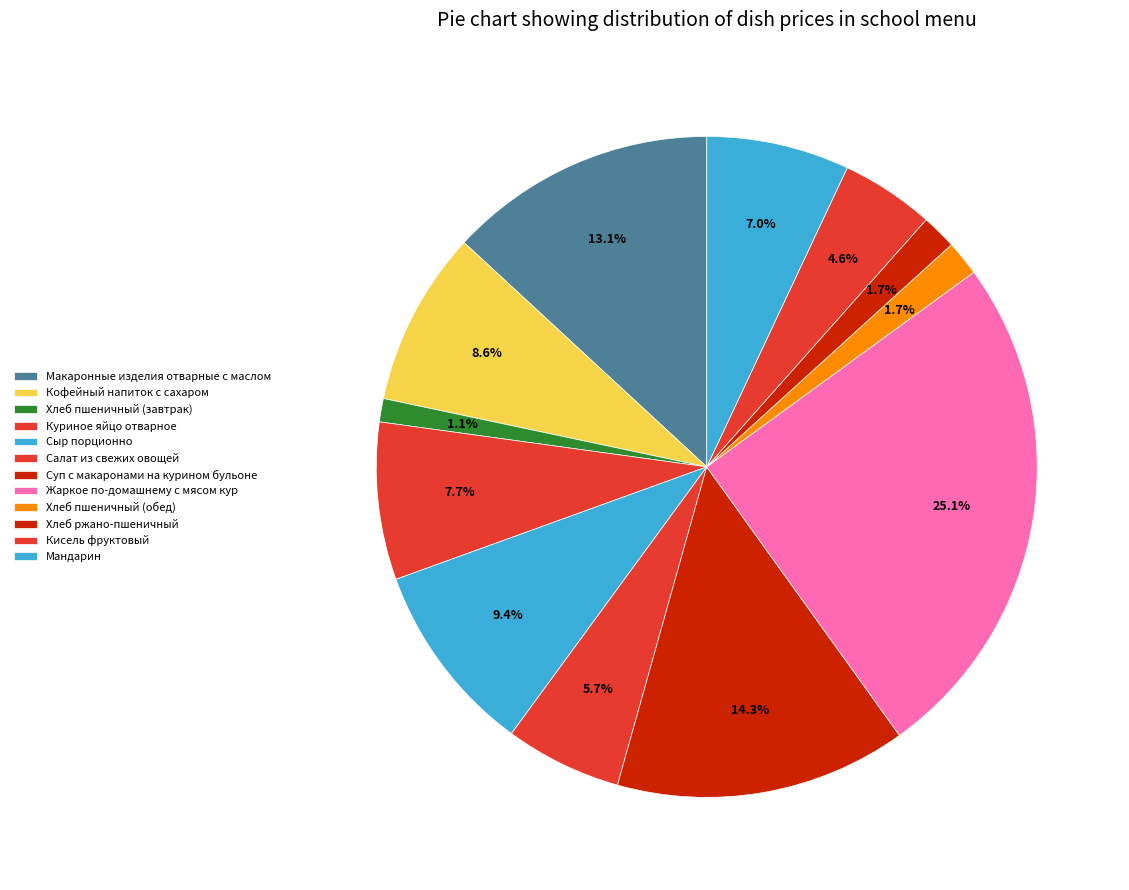

Which category has the smallest portion of the pie?

Хлеб пшеничный (завтрак)